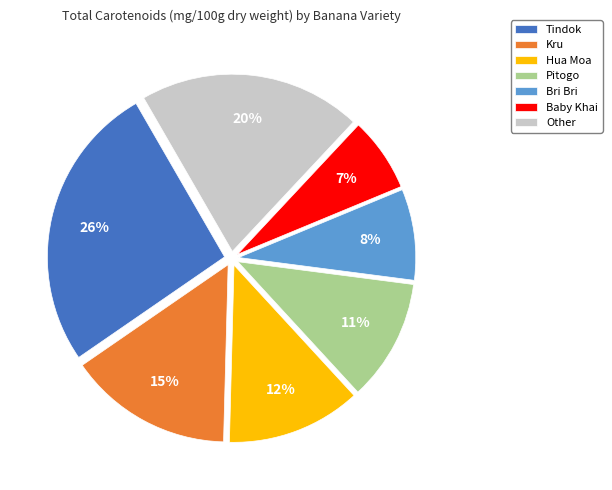

Which slice is the smallest?

Baby Khai